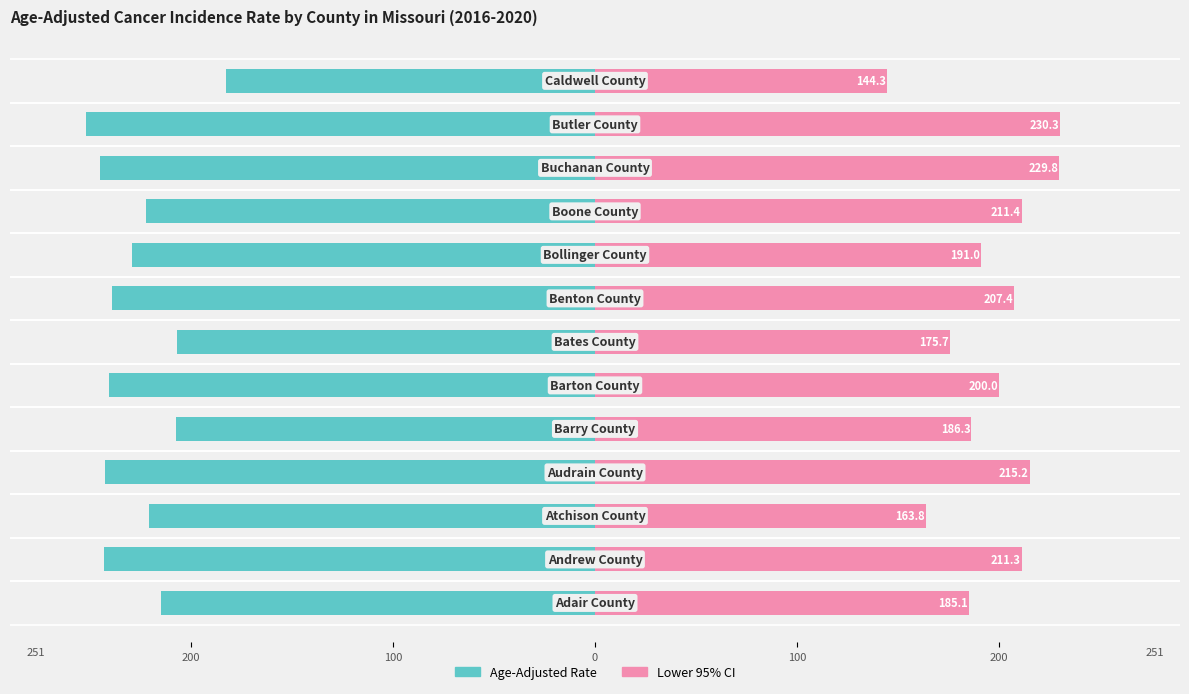

Count the number of data series in this chart.

2